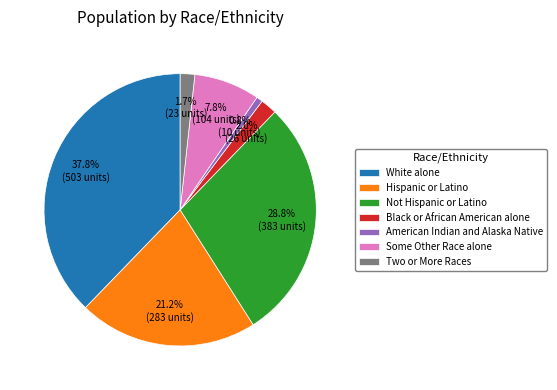

Does any single category account for the majority?

No